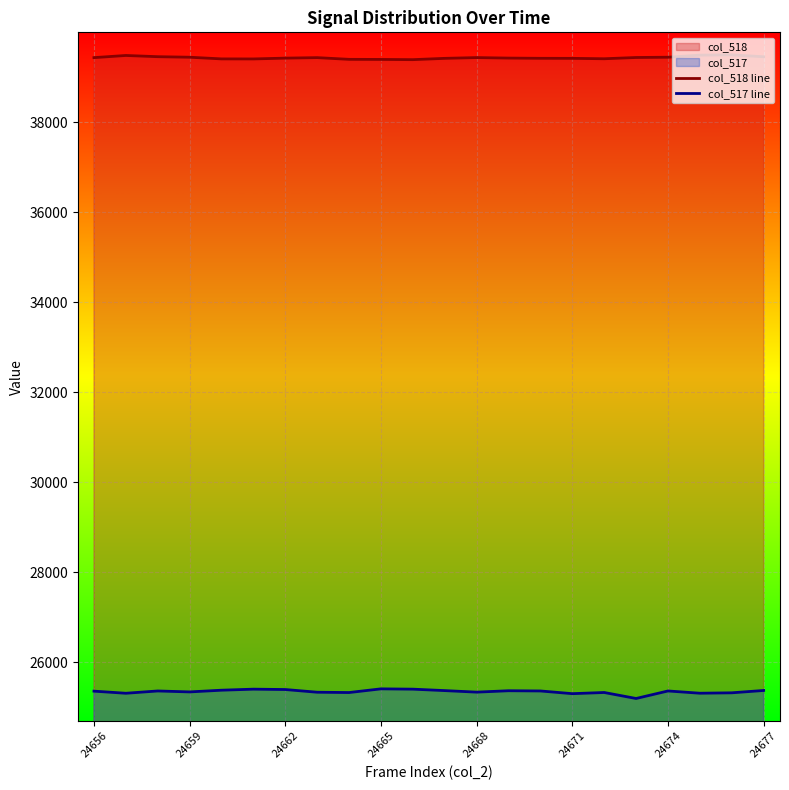

The col_517 line series shows 14560 at 24677. True or false?

False